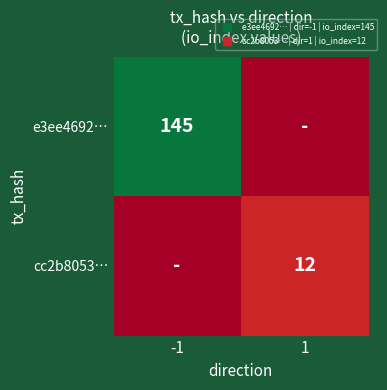

Rank the categories by cc2b8053… value from highest to lowest.

1, -1